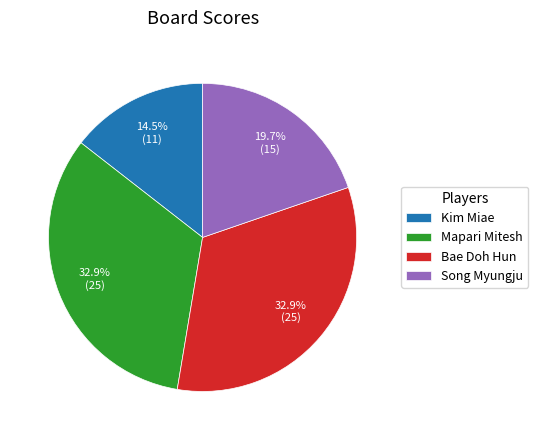

What percentage is NOT represented by Bae Doh Hun?

67.1%